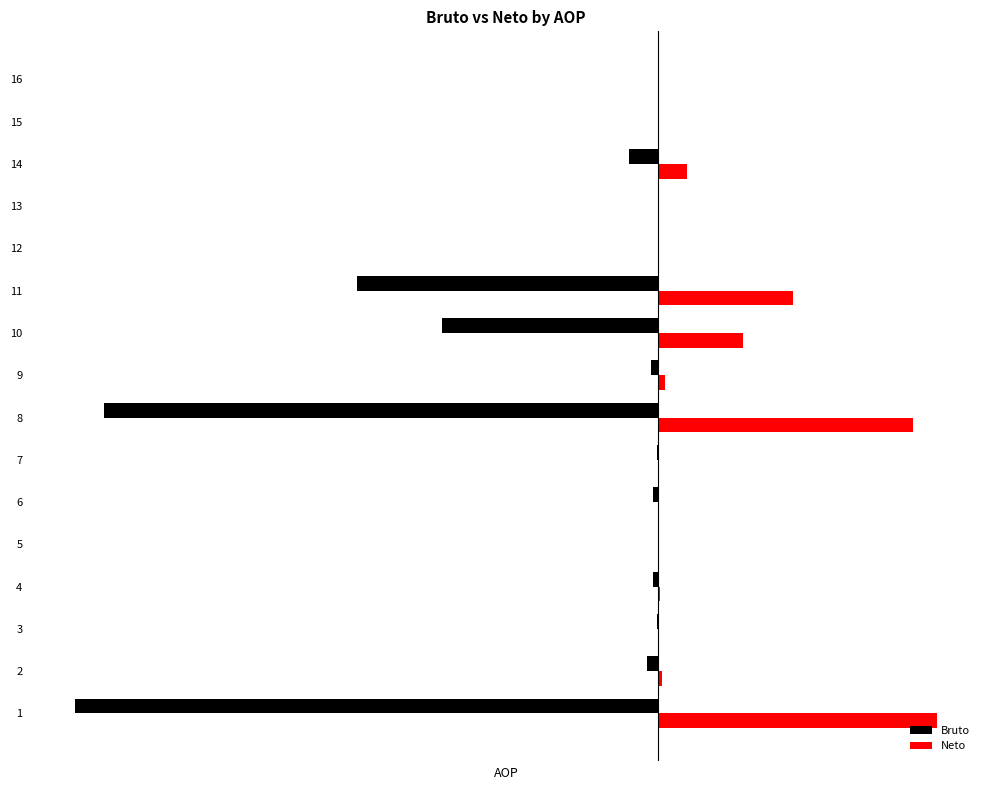

What are all the series names shown in the legend?

Bruto, Neto